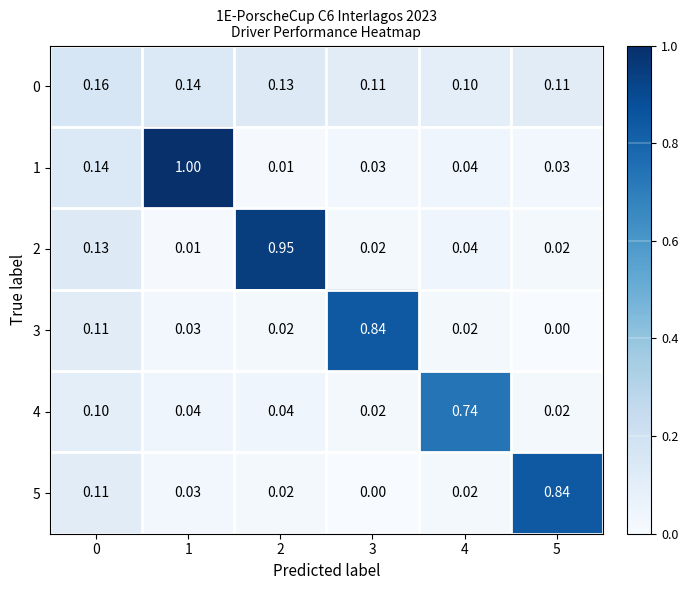

Is the value of 4 at 1 greater than the value of 5 at 4?

Yes